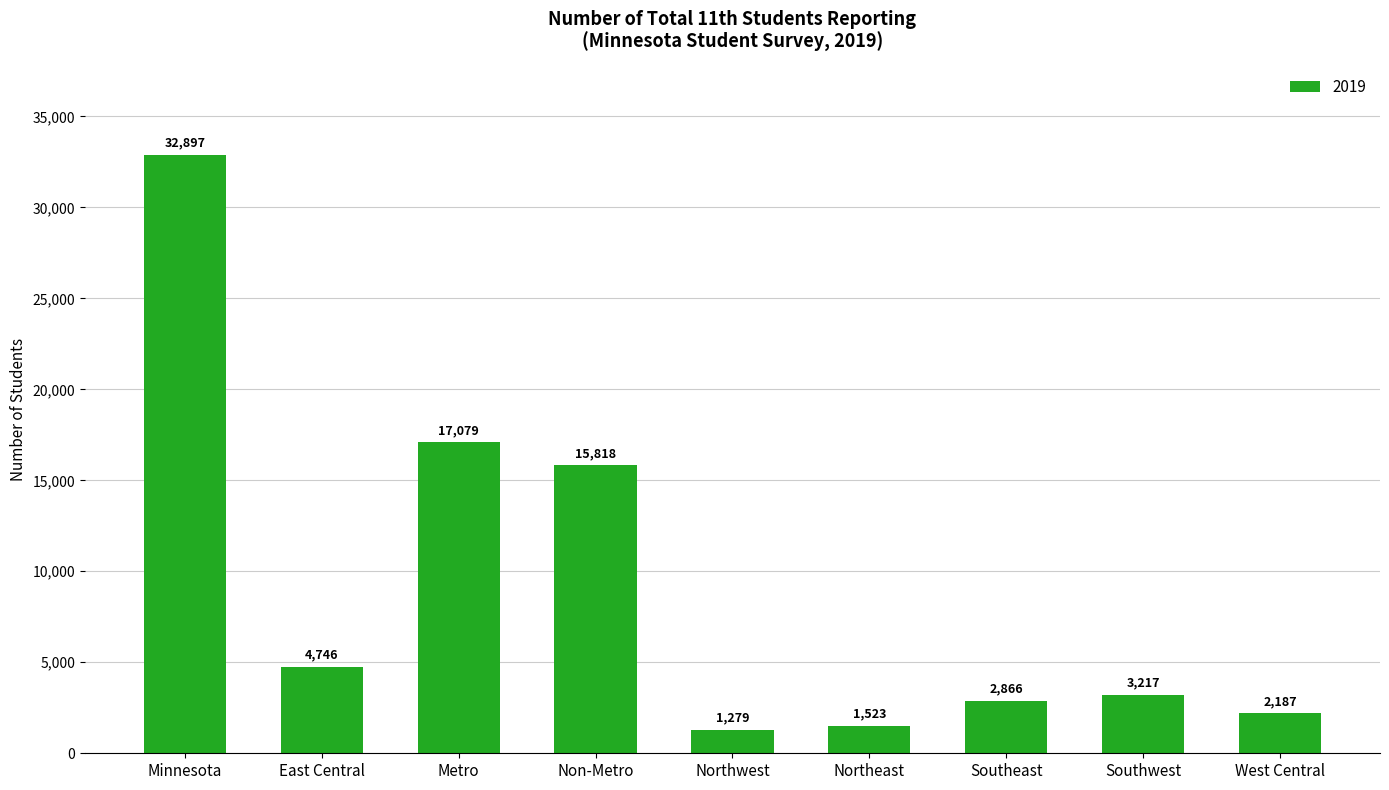

Are the bars grouped side by side (vs. stacked)?

No